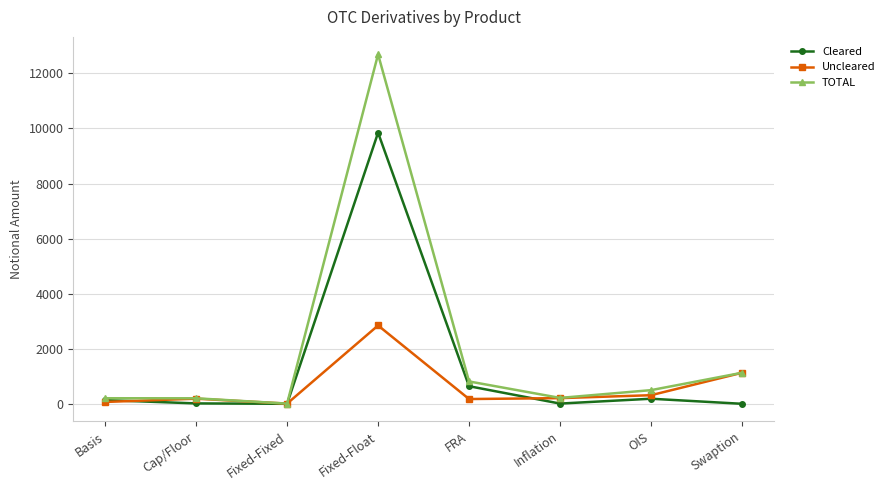

Rank the series by their maximum value, from highest to lowest.

TOTAL, Cleared, Uncleared